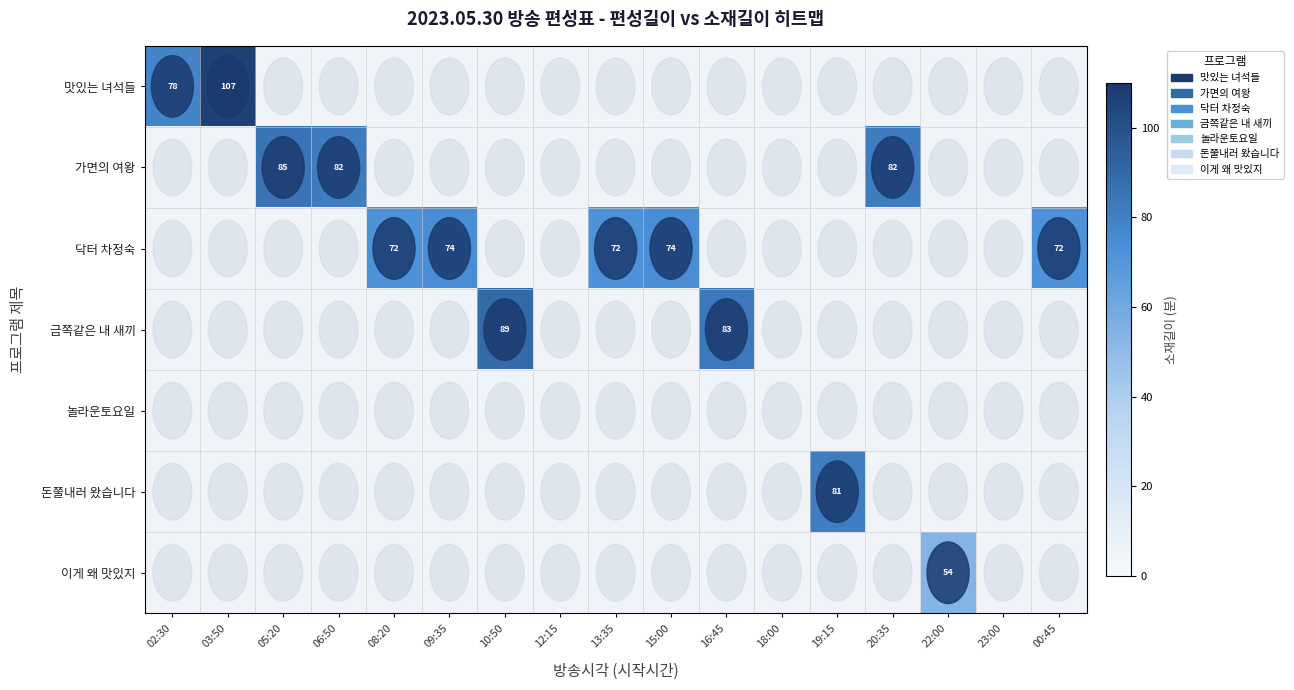

Which has a higher value, 09:35 or 23:00?

09:35